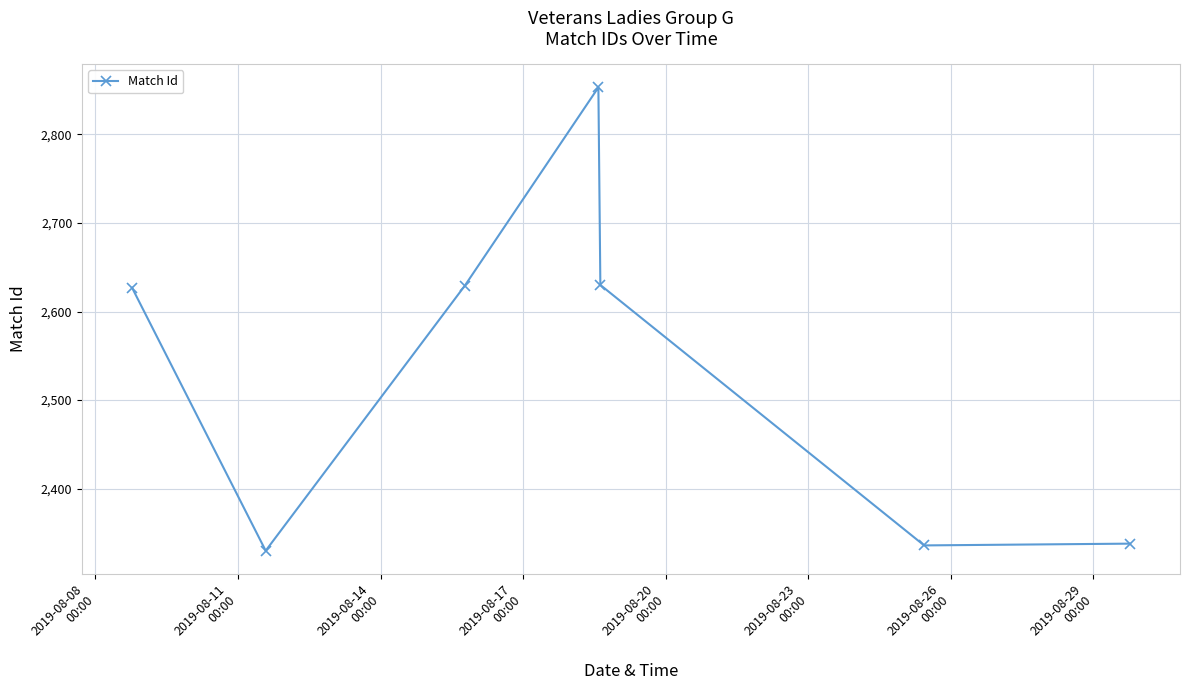

What is the value of the 2nd point from the left?

2330